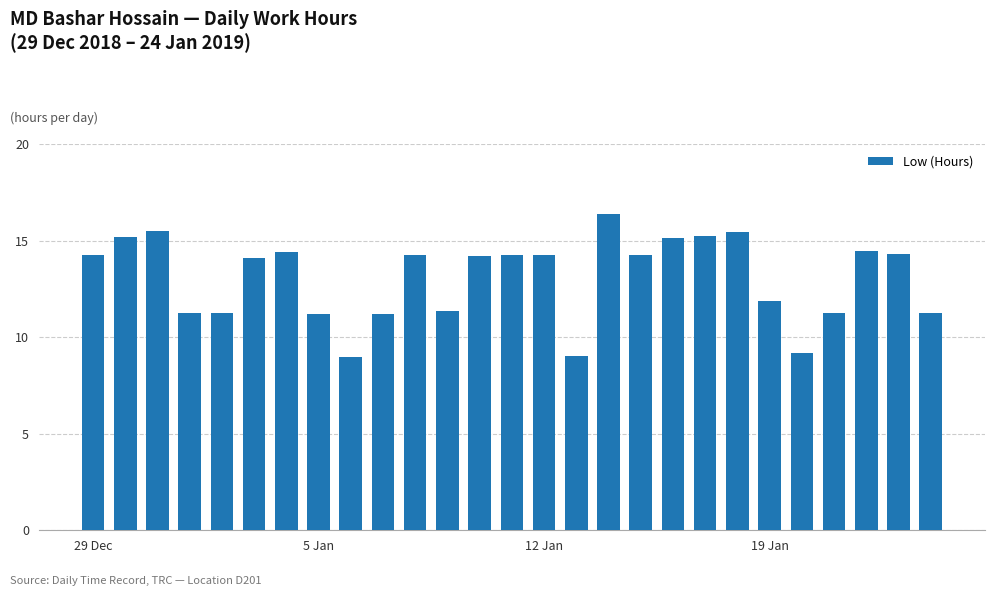

What is the average value?

13.1